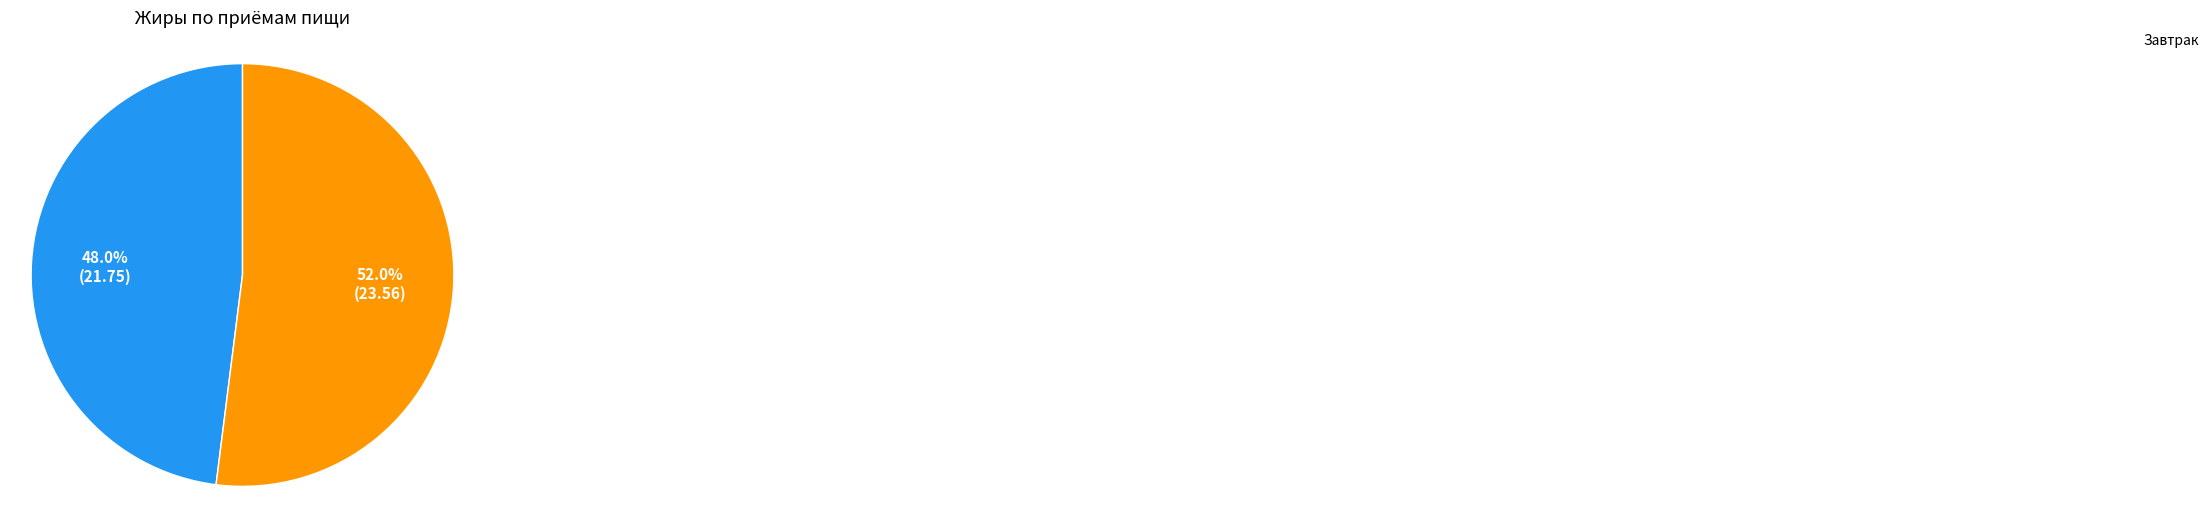

Is there any slice that represents more than half of the pie?

Yes